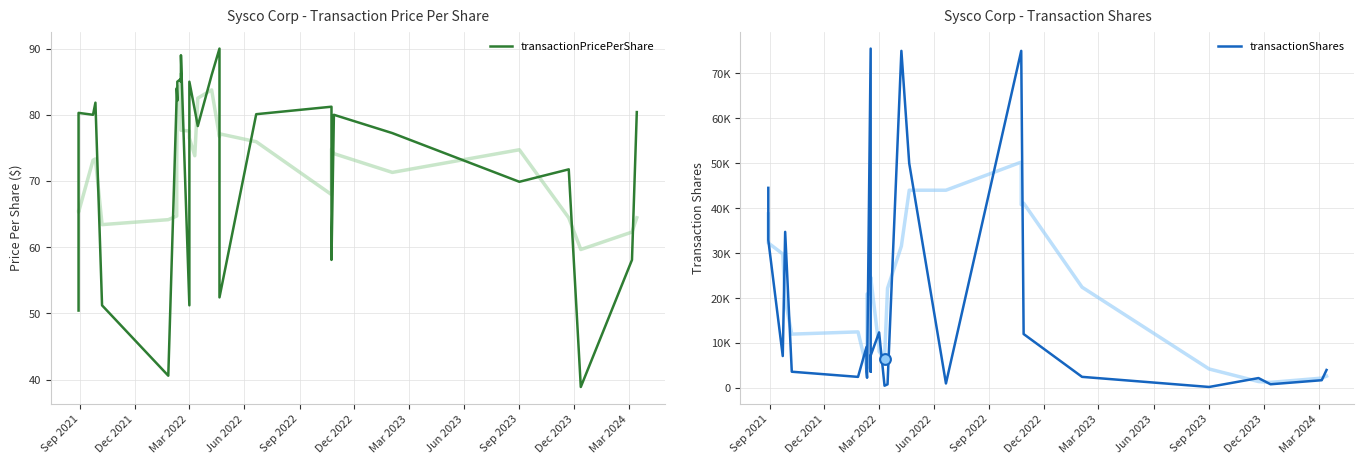

Is the value of transactionShares at 12 greater than the value of transactionPricePerShare at Jun 2023?

Yes